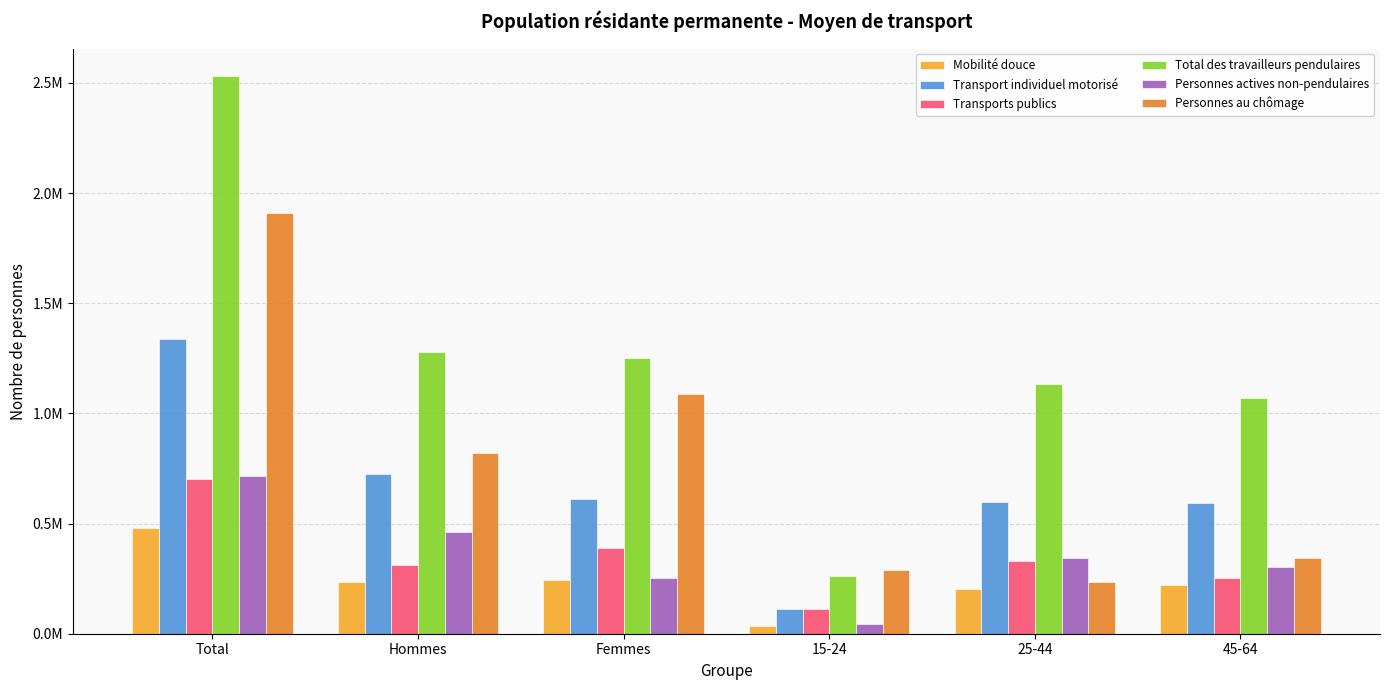

What is the greatest value displayed?

2529434.9